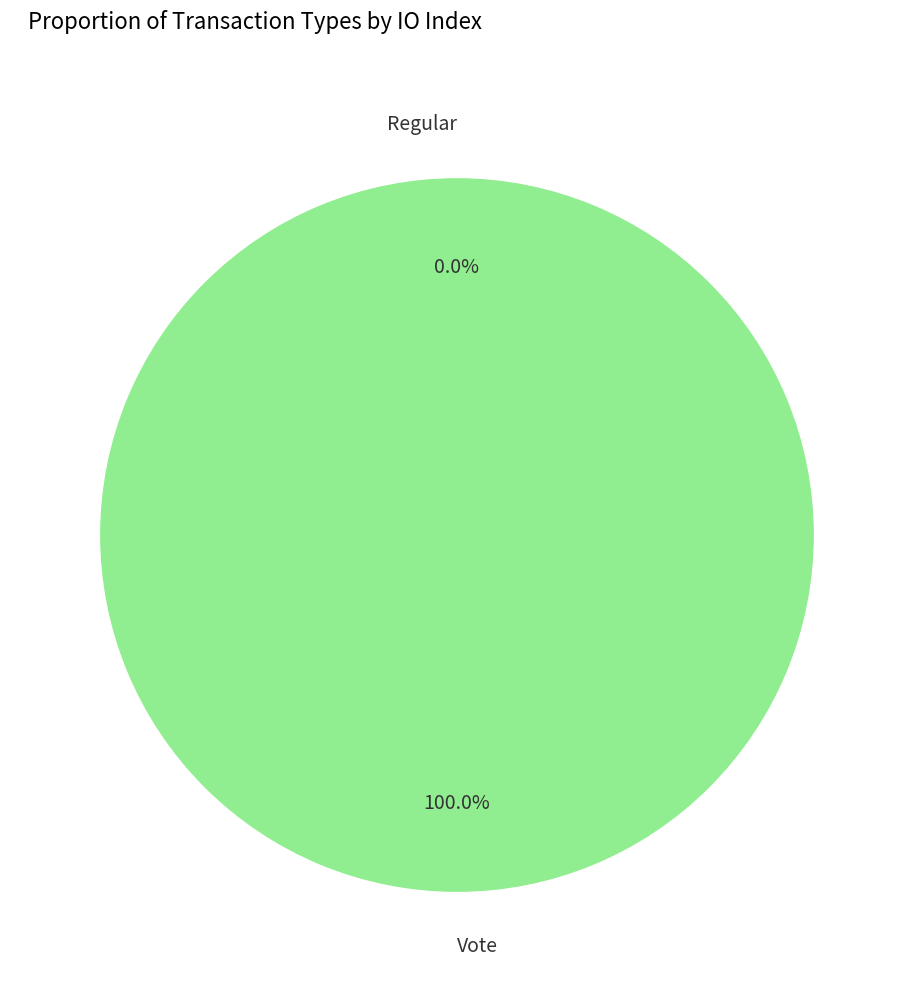

Is there a majority slice in this chart?

Yes